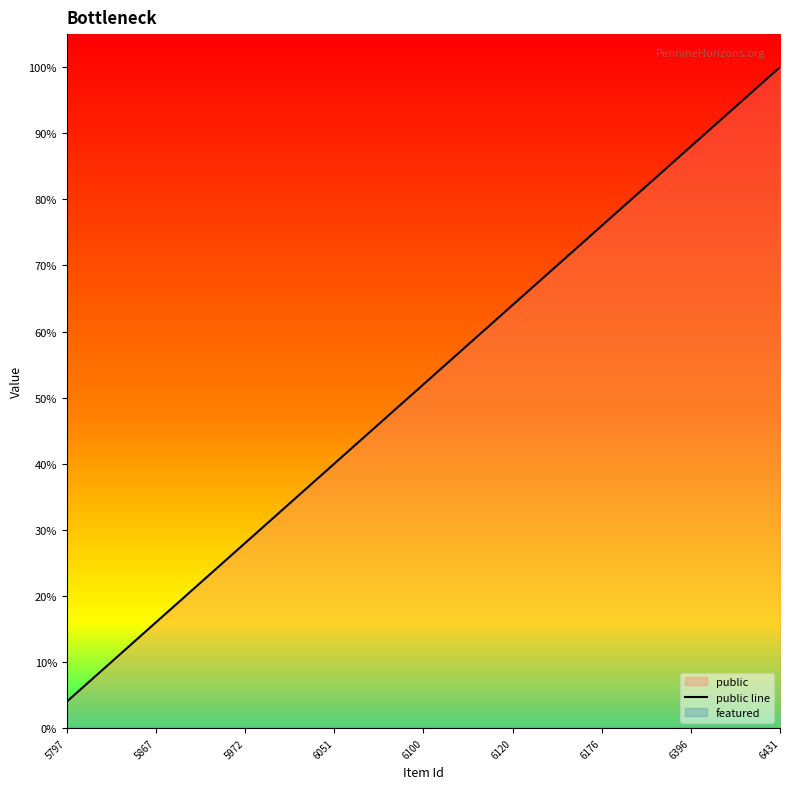

What is the greatest value displayed?

1.0